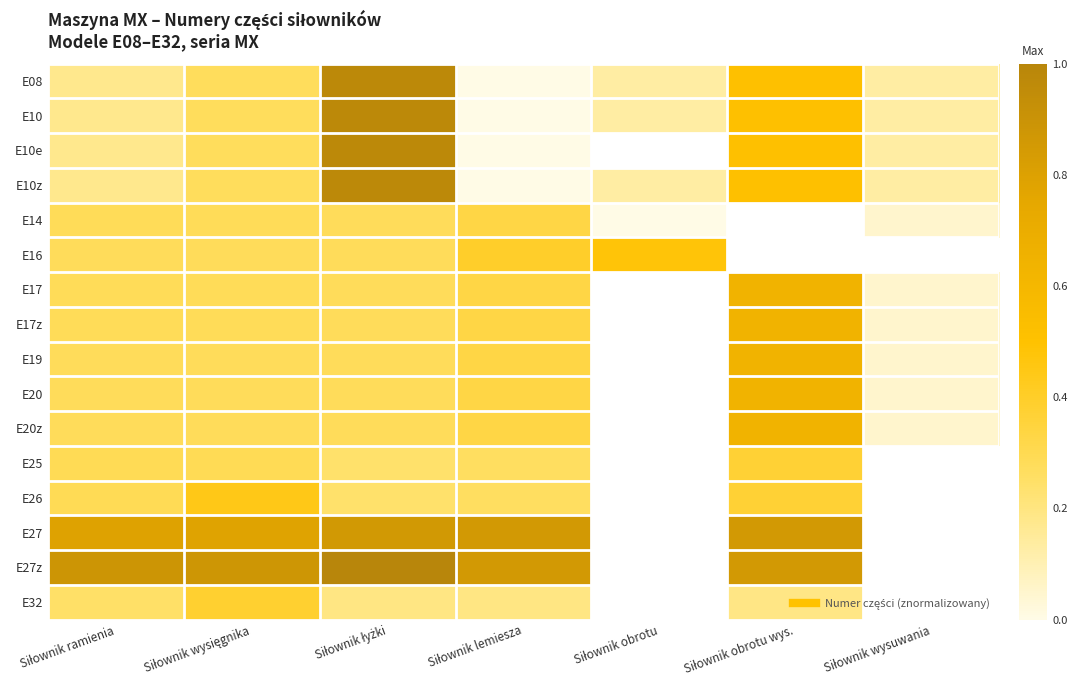

What is the greatest value displayed?

1.0